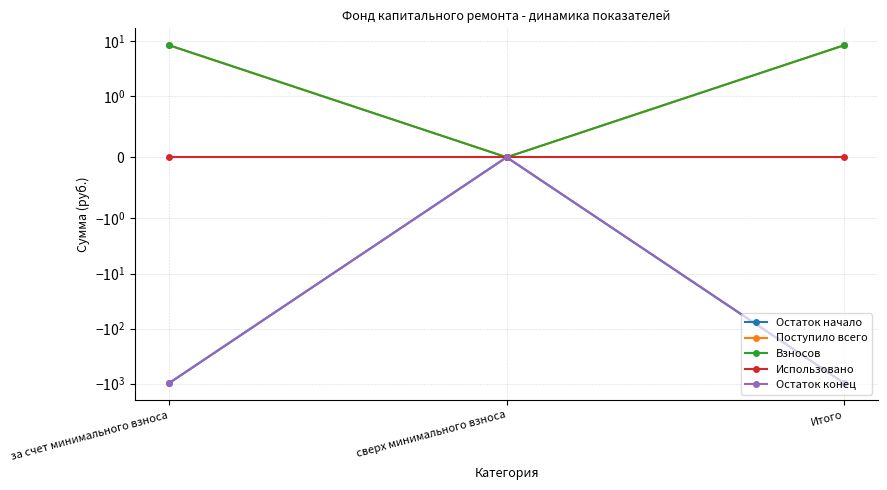

At how many categories does at least one series exceed -983?

3